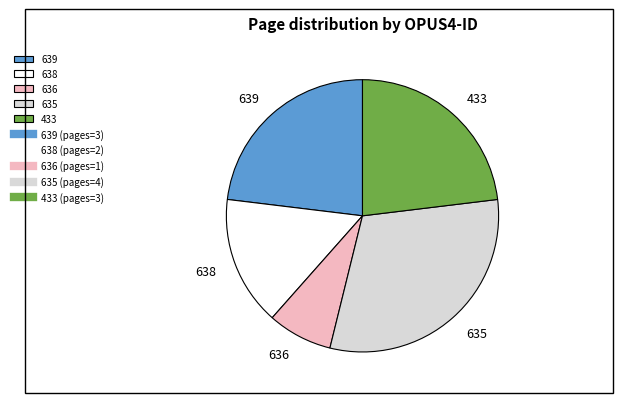

What is the ratio of the value at 433 to the value at 639?

1.0